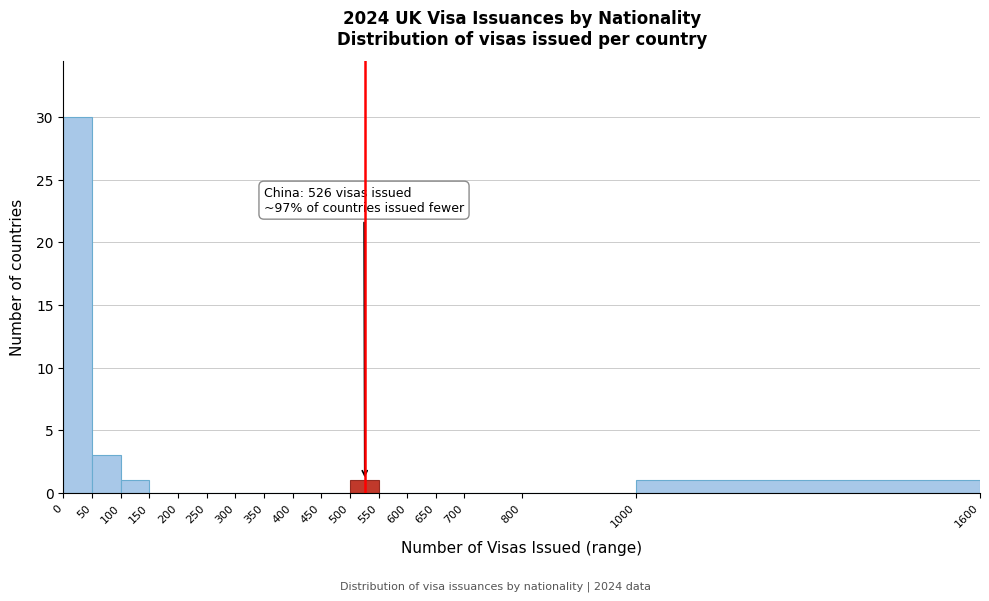

Which range on the x-axis has the tallest bar?

0 to 50